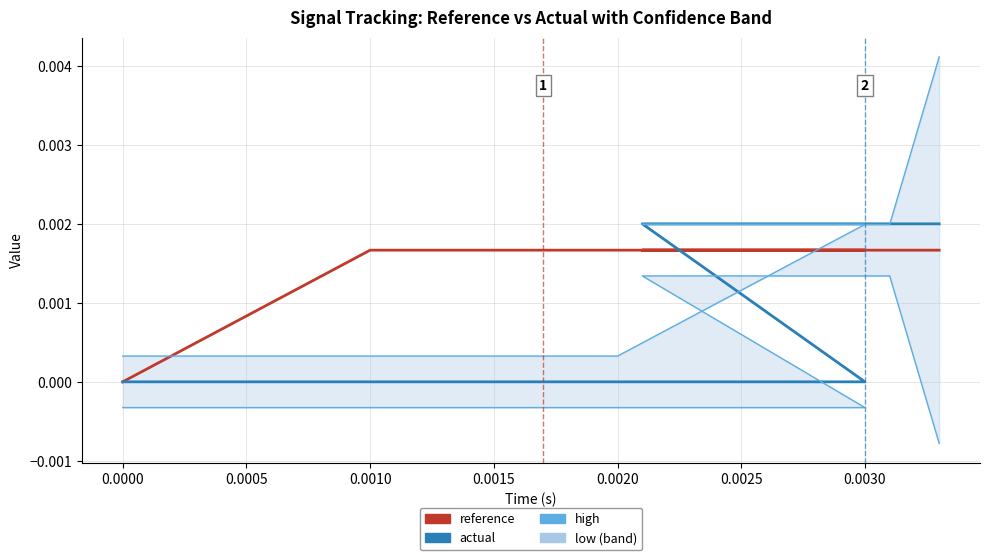

How many lines are shown in the chart?

4